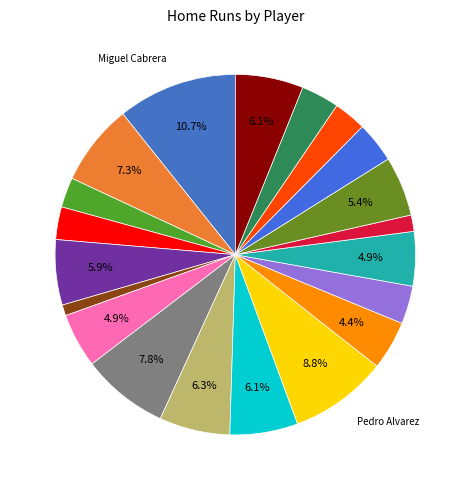

Count the number of slices in the pie.

20